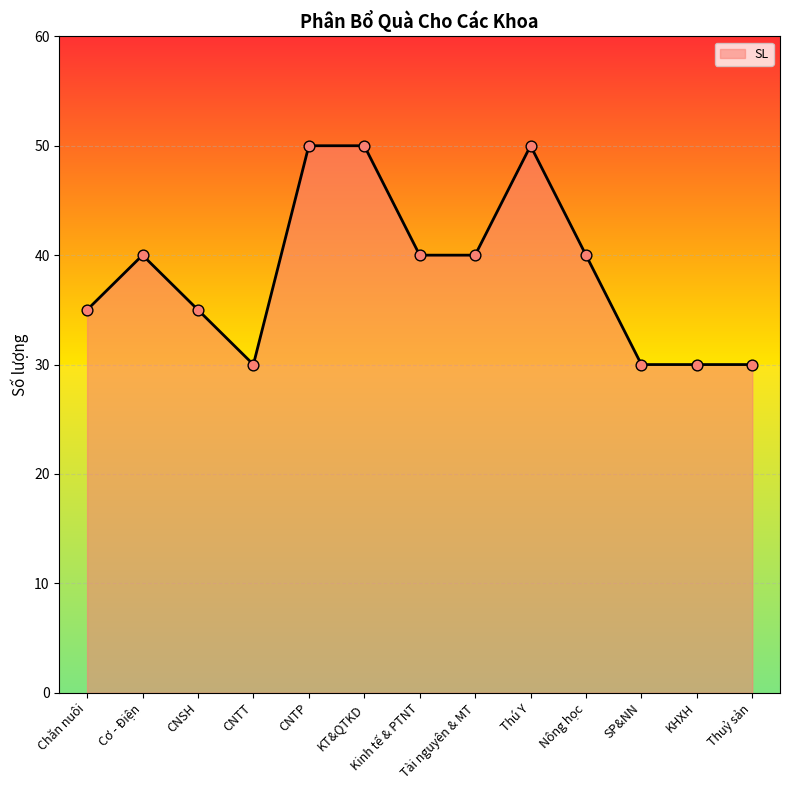

What is the ratio of the value at KT&QTKD to the value at Kinh tế & PTNT?

1.2